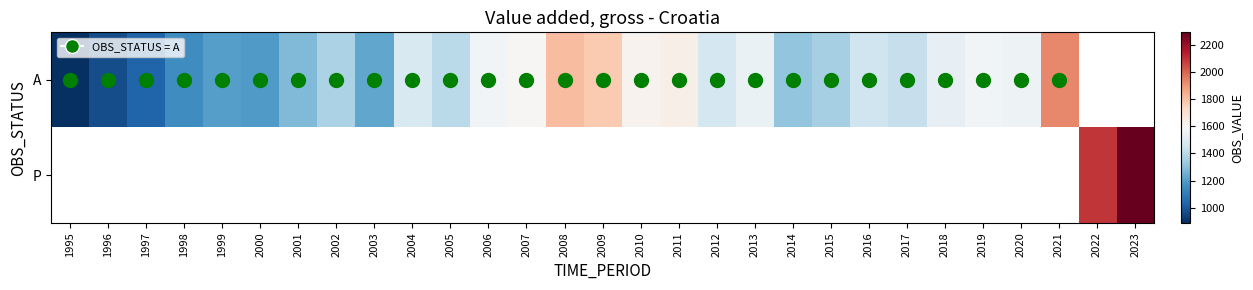

At which category does the chart reach its peak across all series?

2023